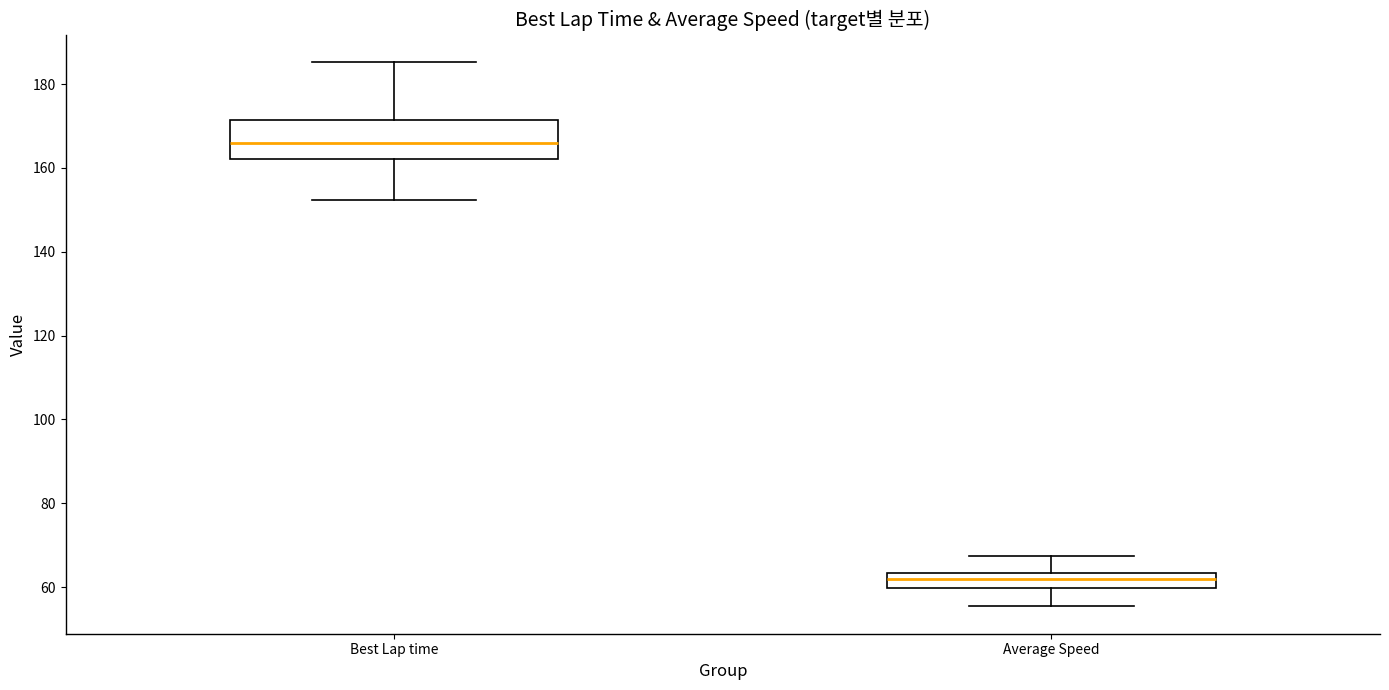

Which box has the highest median line?

Best Lap time